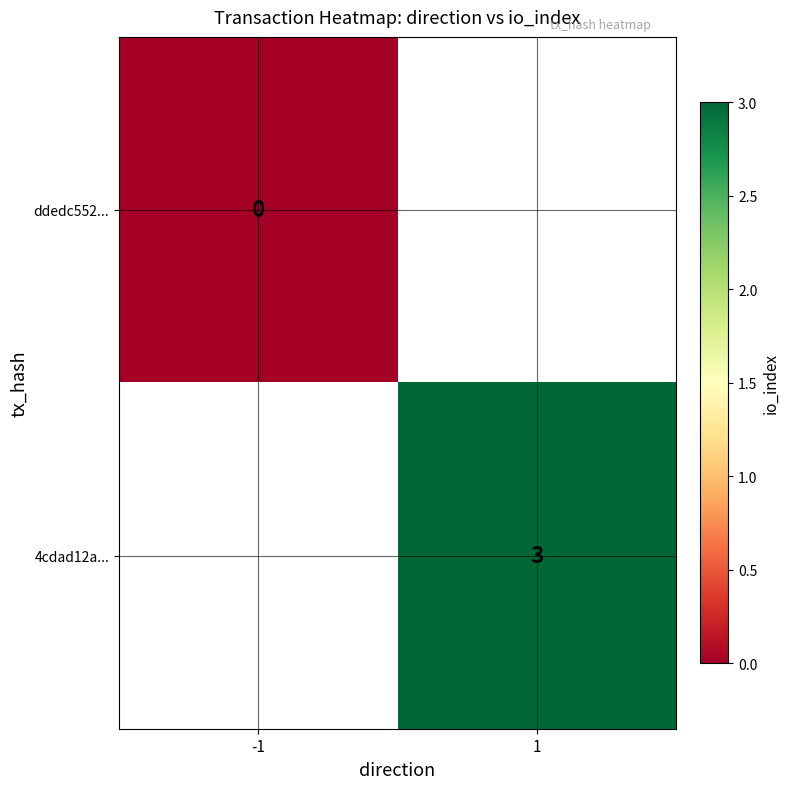

Which series has the widest spread of values?

ddedc552...